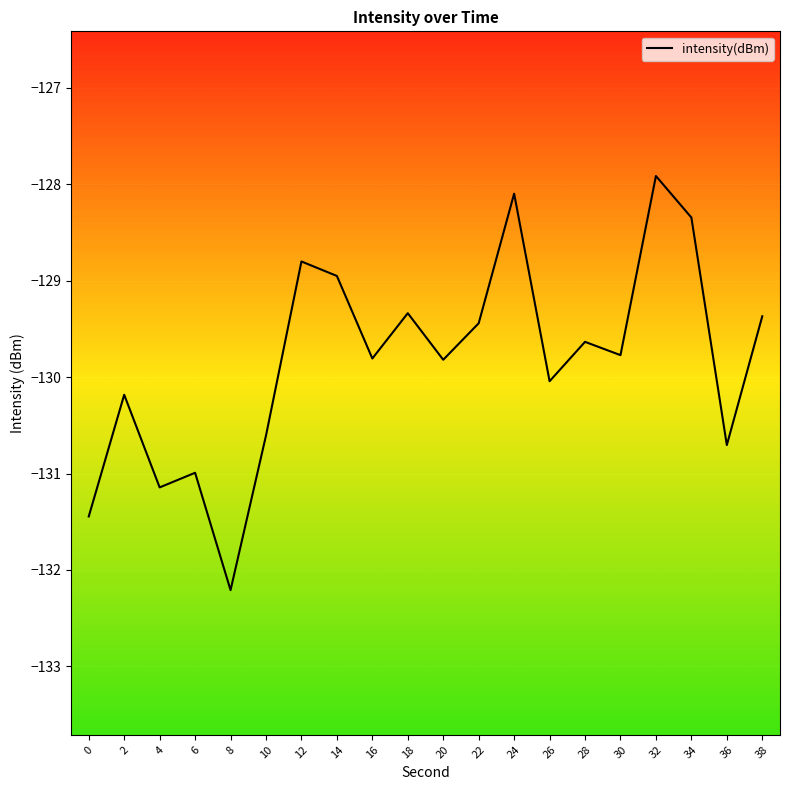

True or false: the data shows -128.8 at 12.

True